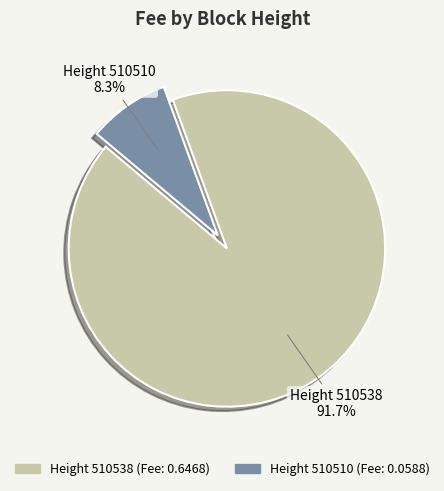

Rank the categories by value from lowest to highest.

Height 510510, Height 510538